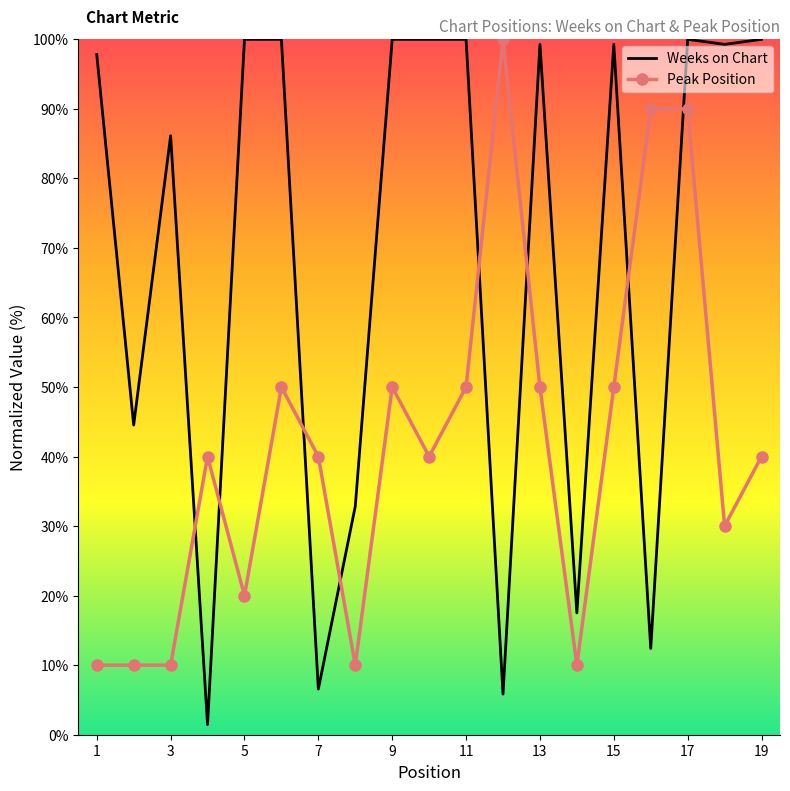

The Peak Position series shows 70.6 at 13. True or false?

False